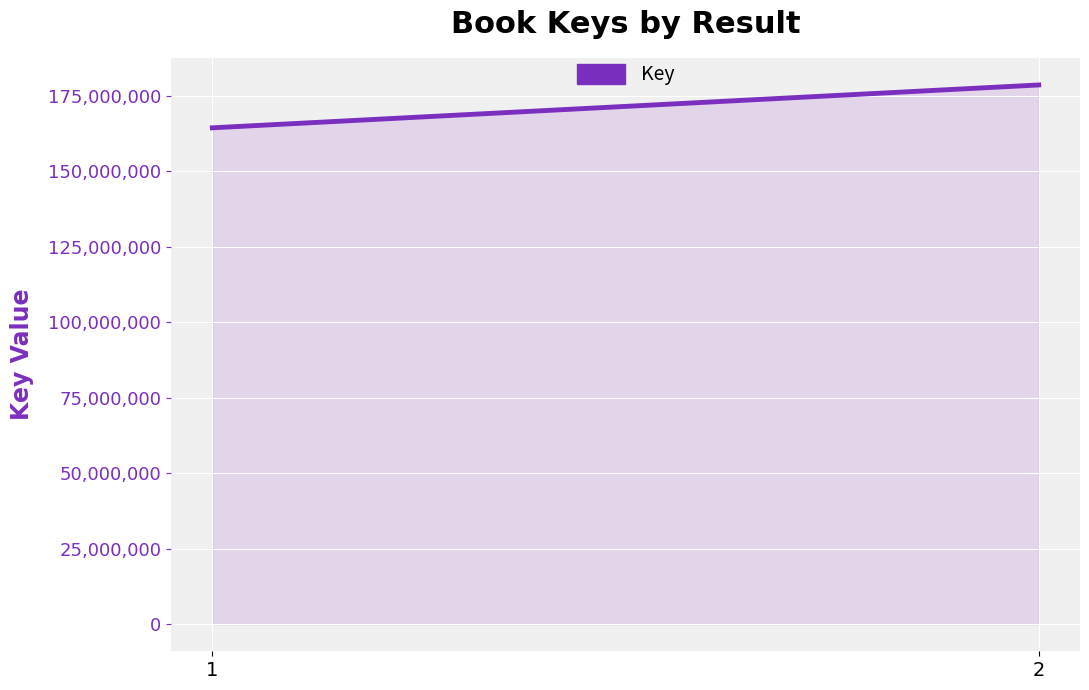

What is the maximum value shown in the chart?

178615007